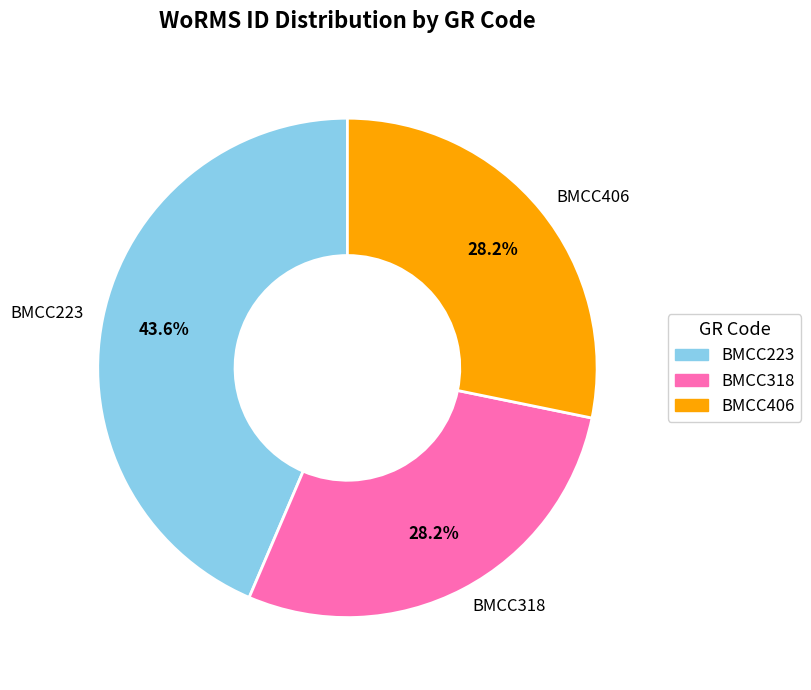

Does any single category account for the majority?

No